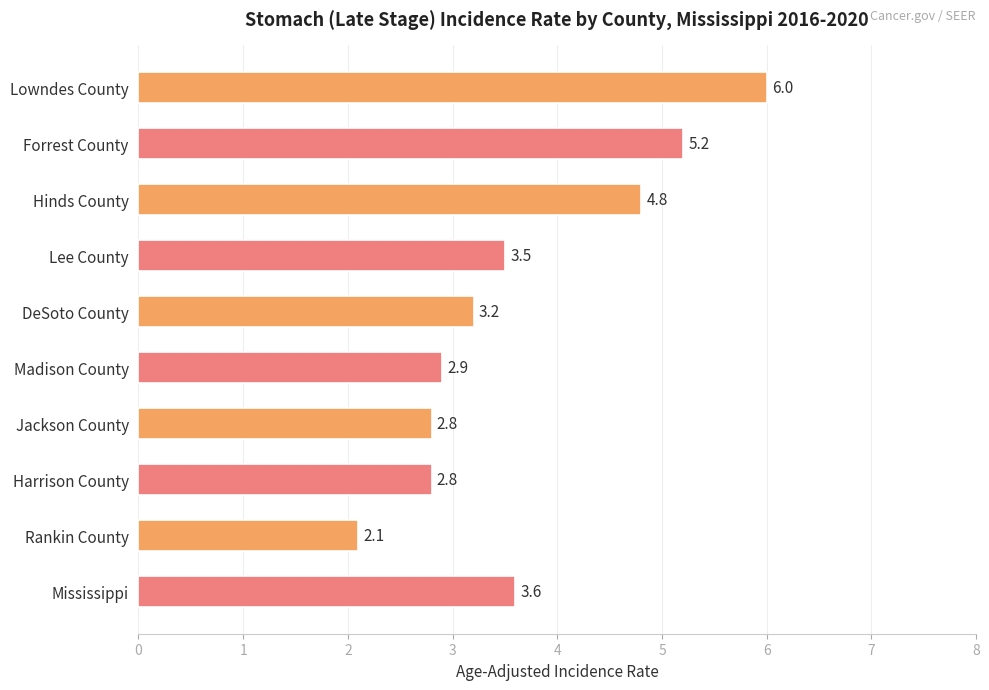

What is the label of the 5th bar from the bottom?

Madison County